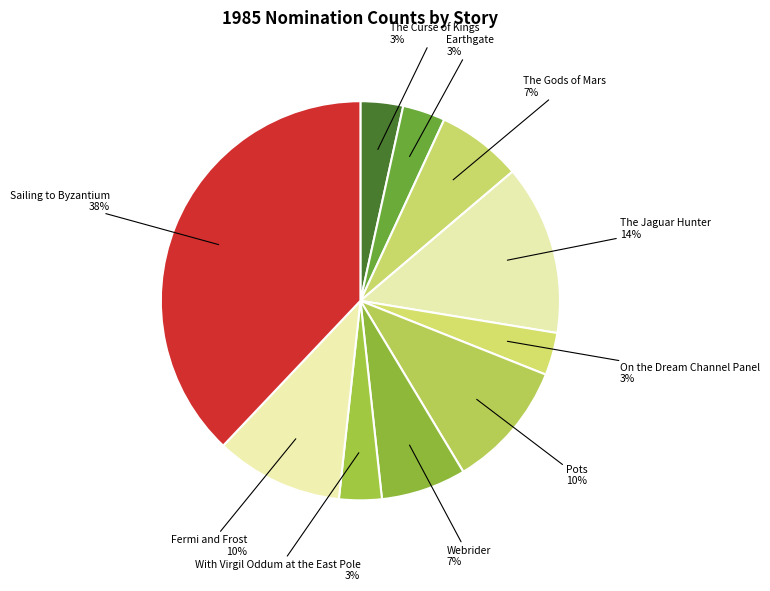

To the nearest percent, what percentage of the pie is The Jaguar Hunter?

14%